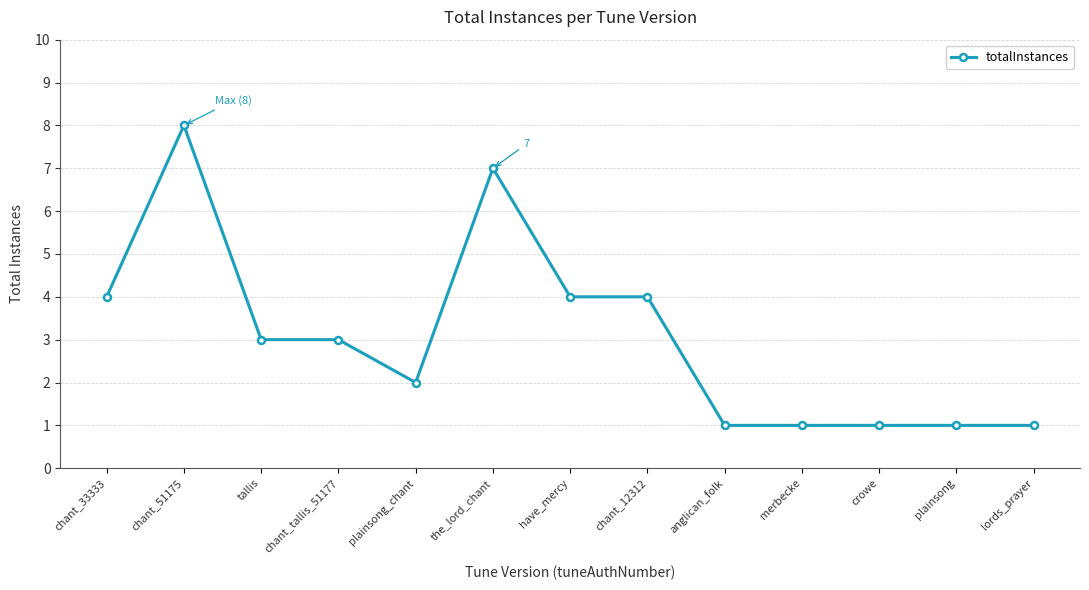

What is the maximum value shown in the chart?

8